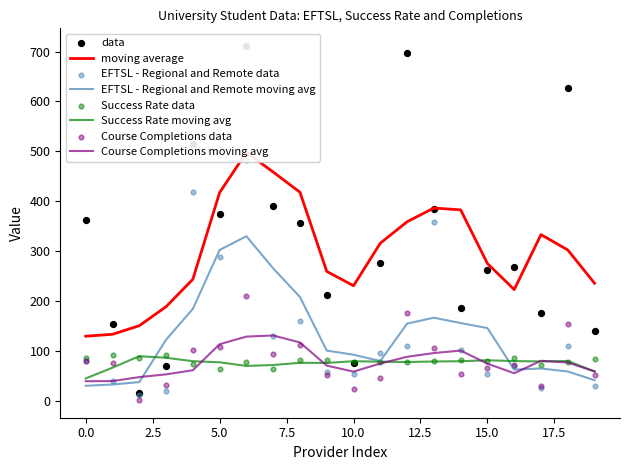

What is the maximum value for Course Completions moving avg?

130.5